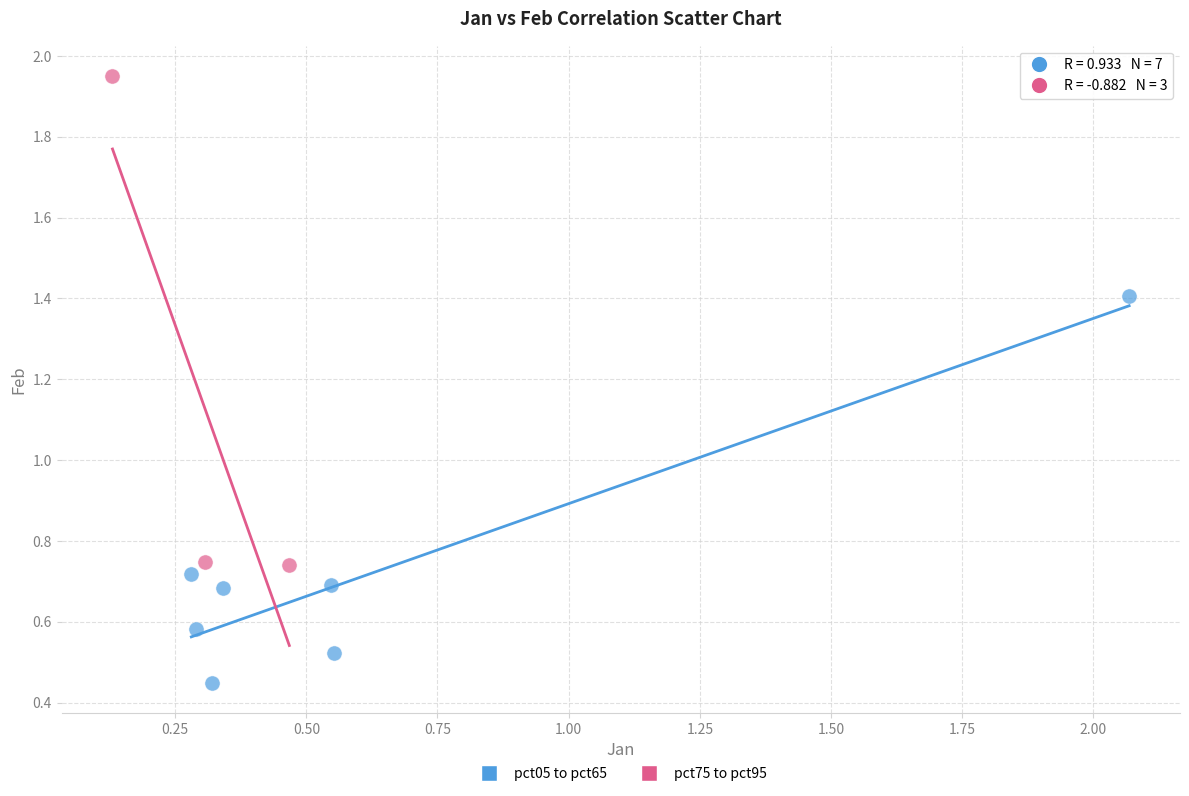

Which series has the largest Y range (max minus min)?

pct75 to pct95